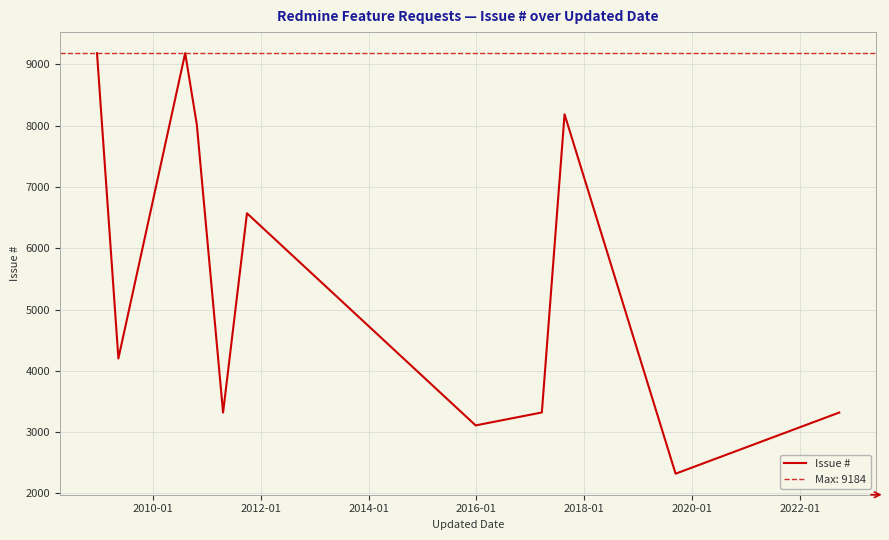

What is the minimum value for Issue #?

2322